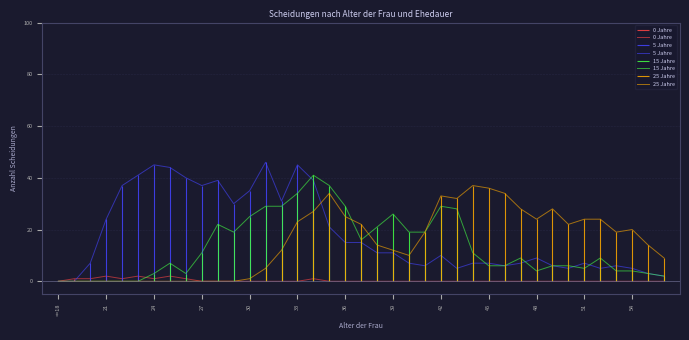

The 5 Jahre series shows 16 at 48. True or false?

False